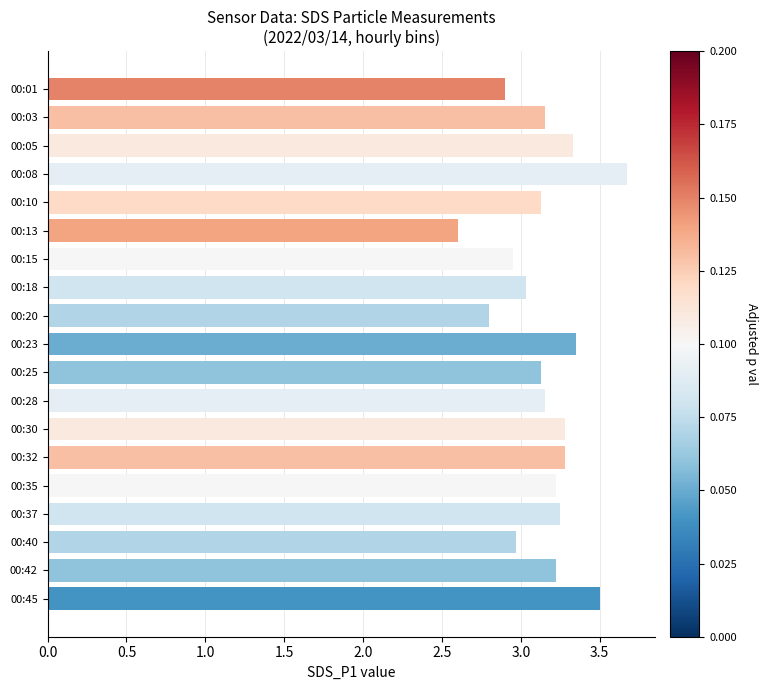

What is the value of the 9th bar from the top?

2.8